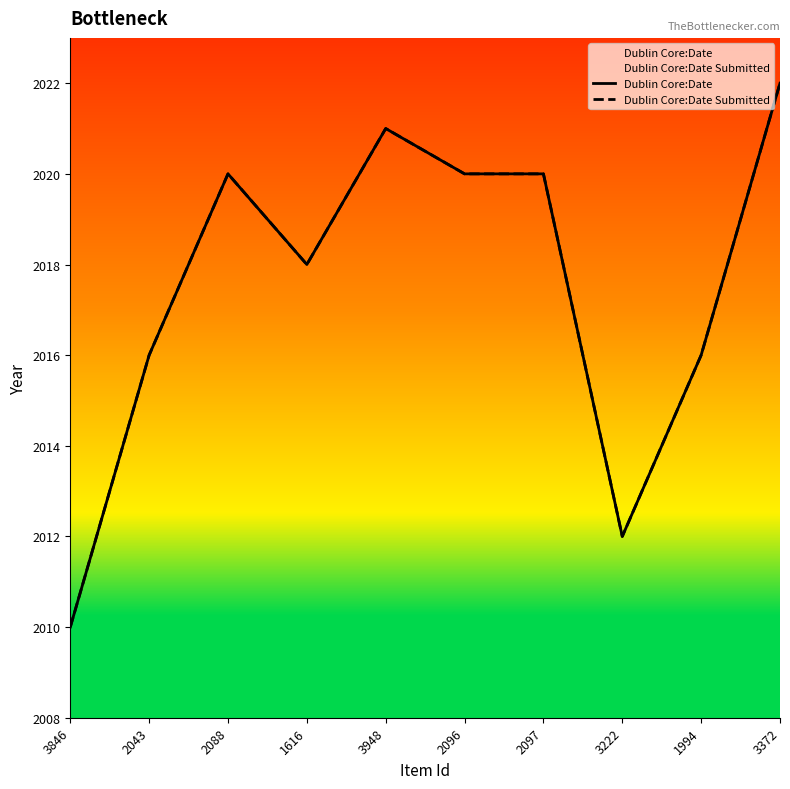

Where is the first local minimum for Dublin Core:Date?

1616